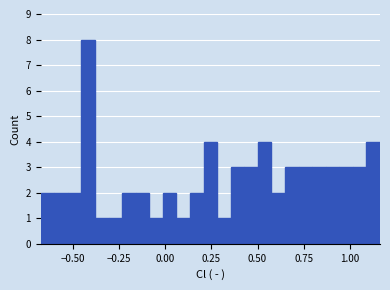

Read against the x-axis, roughly where is the centre of the tallest bar?

-0.40